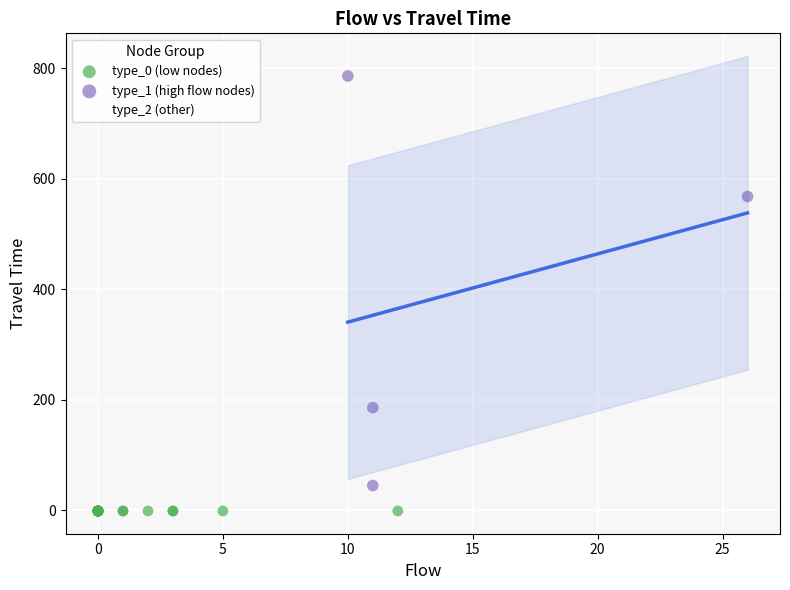

Which series reaches the maximum Y coordinate?

type_1 (high flow nodes)